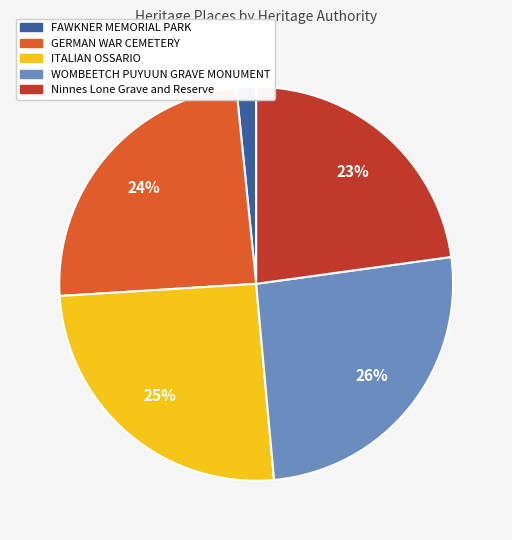

What percentage is the Ninnes Lone Grave and Reserve slice, to the nearest percent?

23%